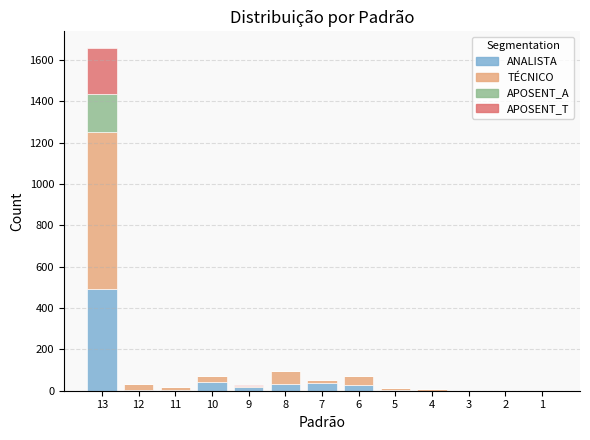

At which category is the sum across all series the highest?

13